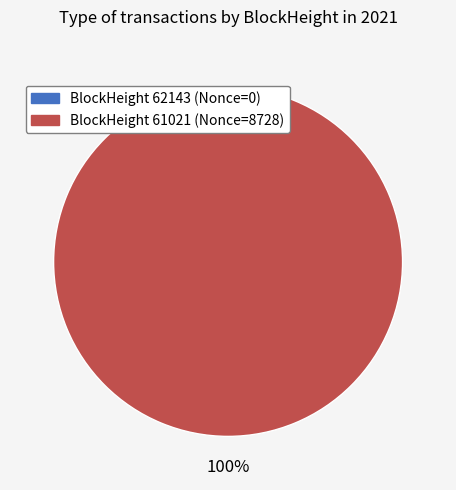

Combined, what portion of the pie is 62143 and 61021?

100.0%